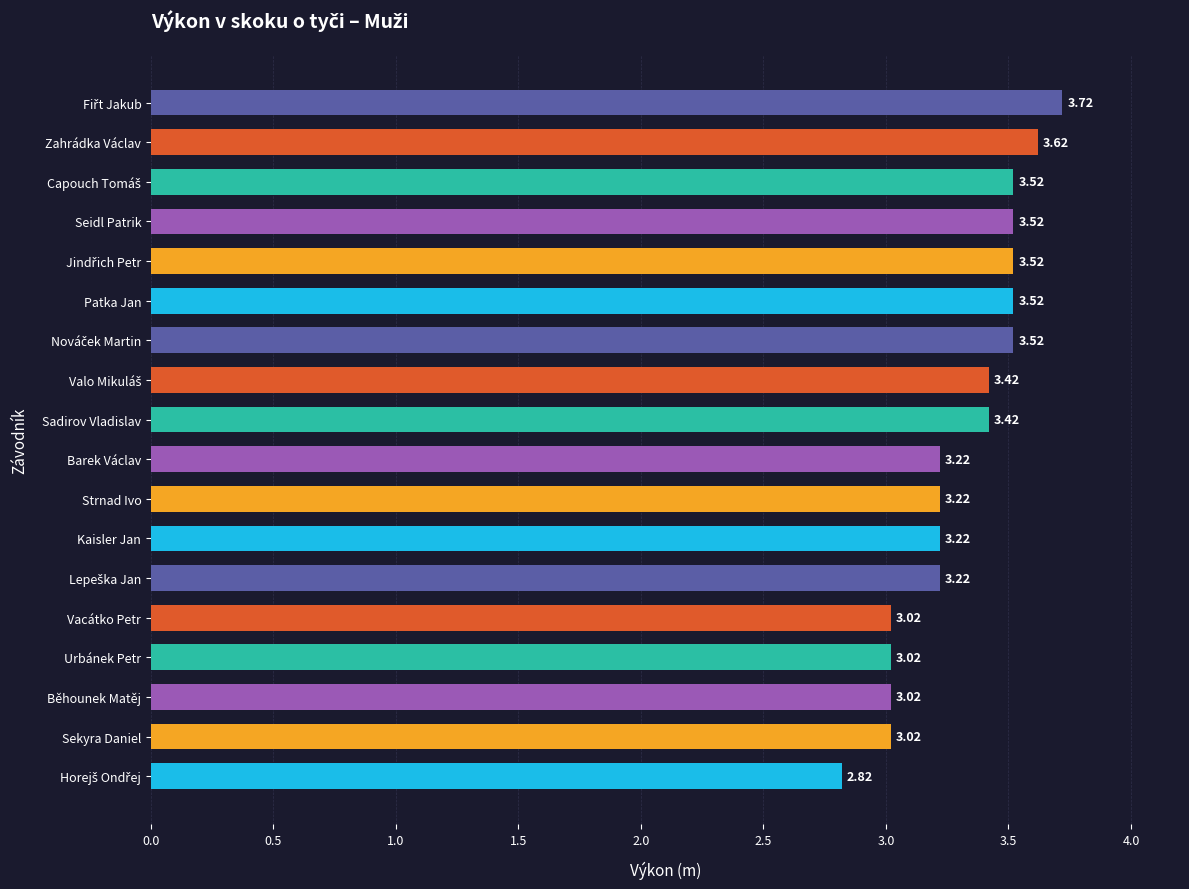

What is the difference between the maximum and minimum values?

0.9